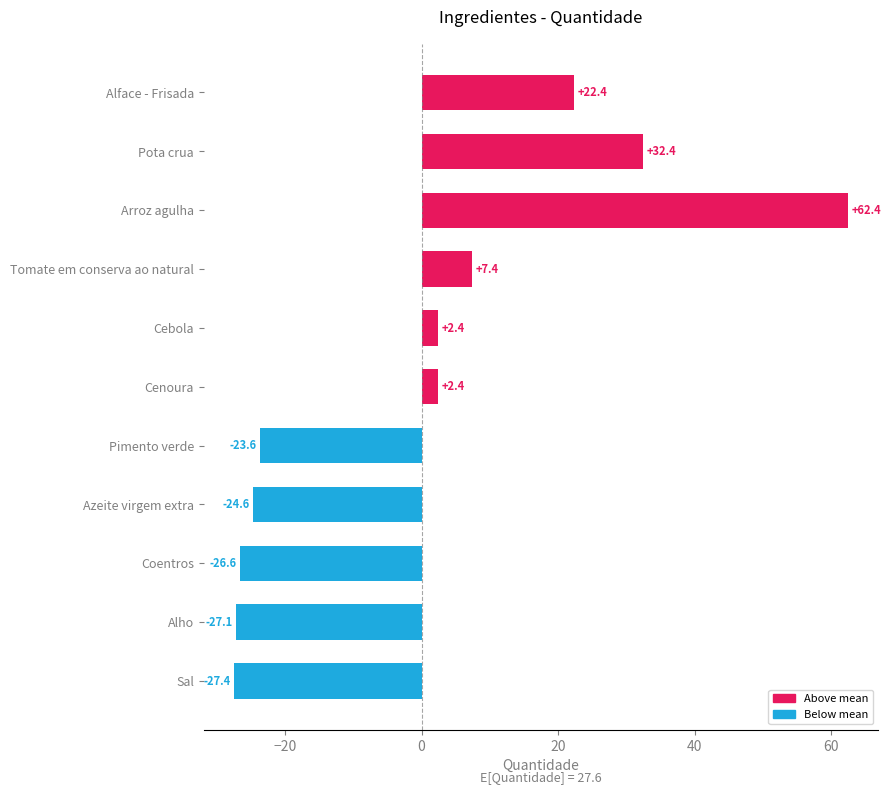

Between Arroz agulha and Coentros, which is larger?

Arroz agulha